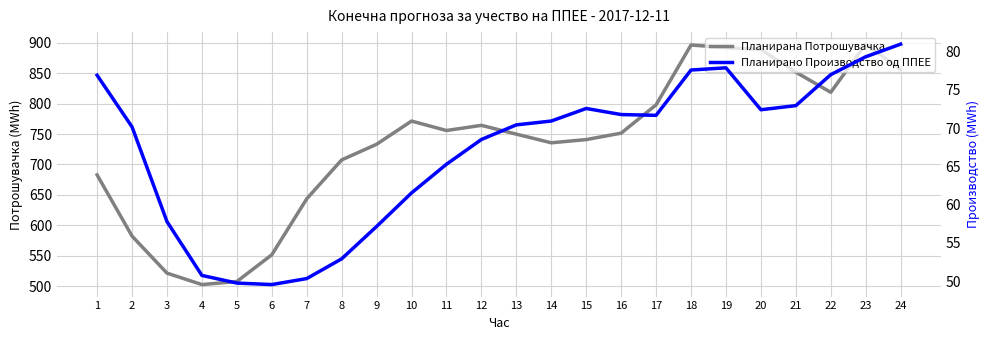

How many series are shown in this chart?

2